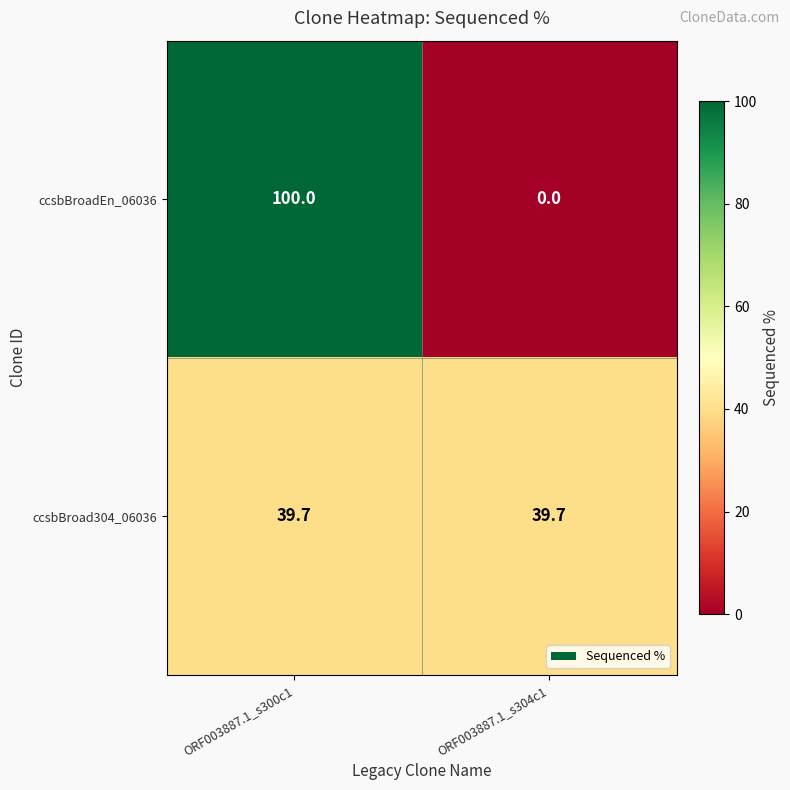

What is the maximum value for ccsbBroad304_06036?

39.7